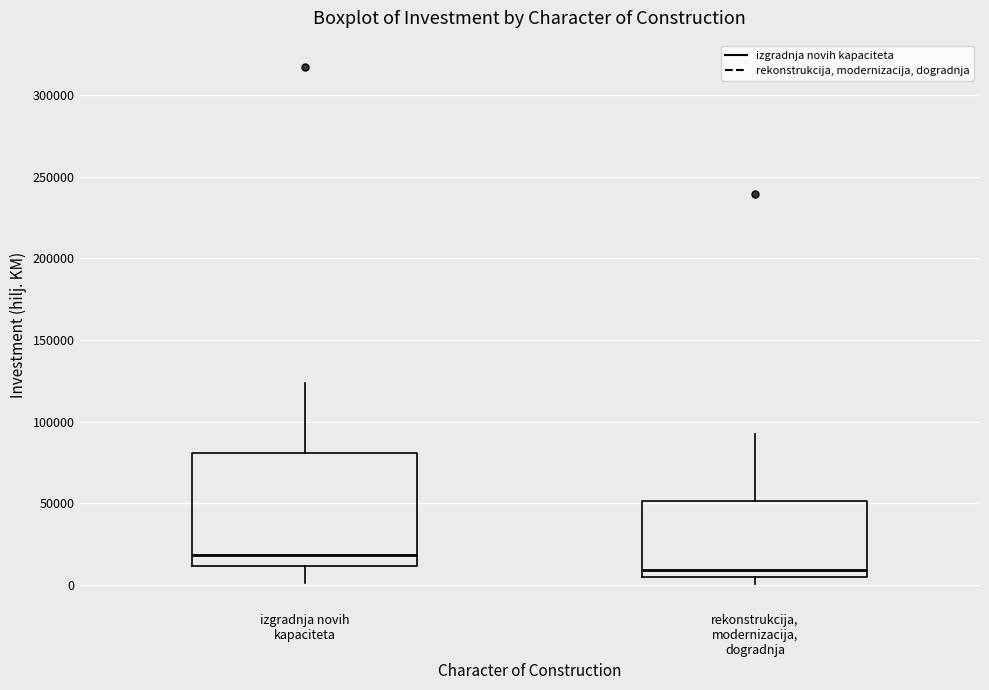

Reading left to right, transcribe this box plot: for each box, give where its median line is, the range the box spans, and where its two whiskers end, as read against the y-axis. The values are not printed on the chart, so give them approximately, as read against the axis.

izgradnja novih kapaciteta: median 20000, box 10000 to 80000, whiskers 0 to 125000
rekonstrukcija, modernizacija, dogradnja: median 10000, box 5000 to 50000, whiskers 0 to 95000